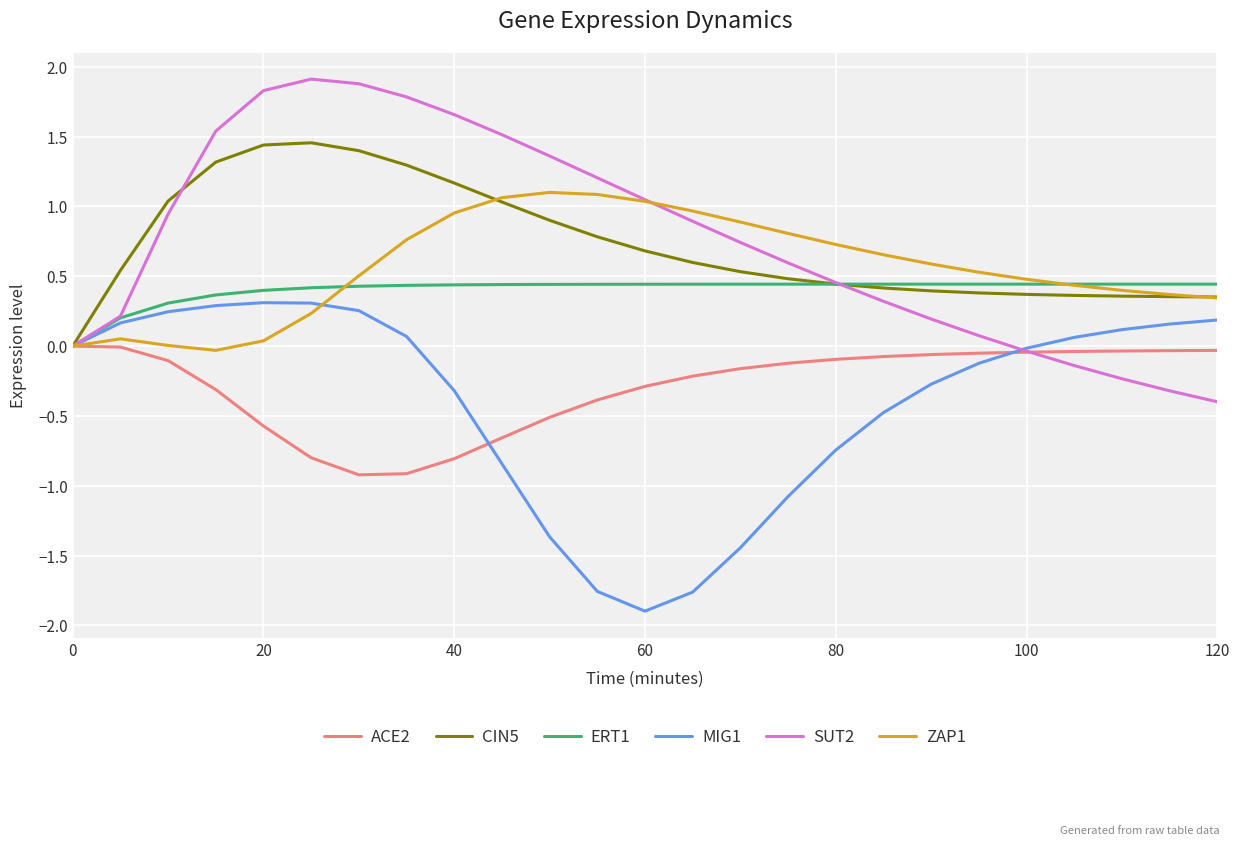

What is the maximum value shown in the chart?

1.9